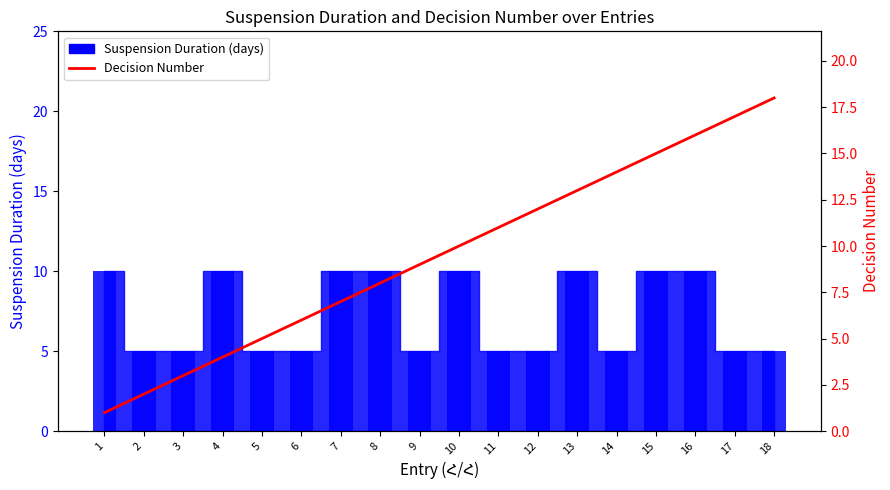

Rank the categories by value from highest to lowest.

18, 17, 16, 15, 14, 13, 12, 11, 10, 9, 8, 7, 6, 5, 4, 3, 2, 1